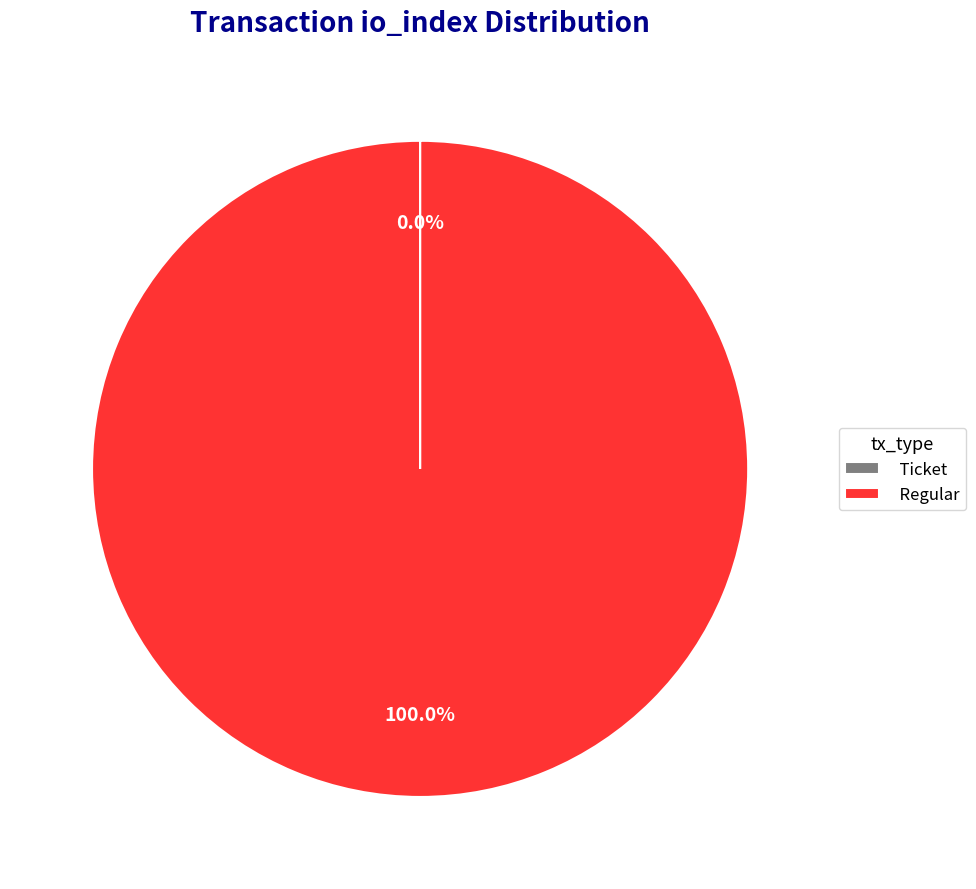

Does Regular account for over 50% of the chart?

Yes